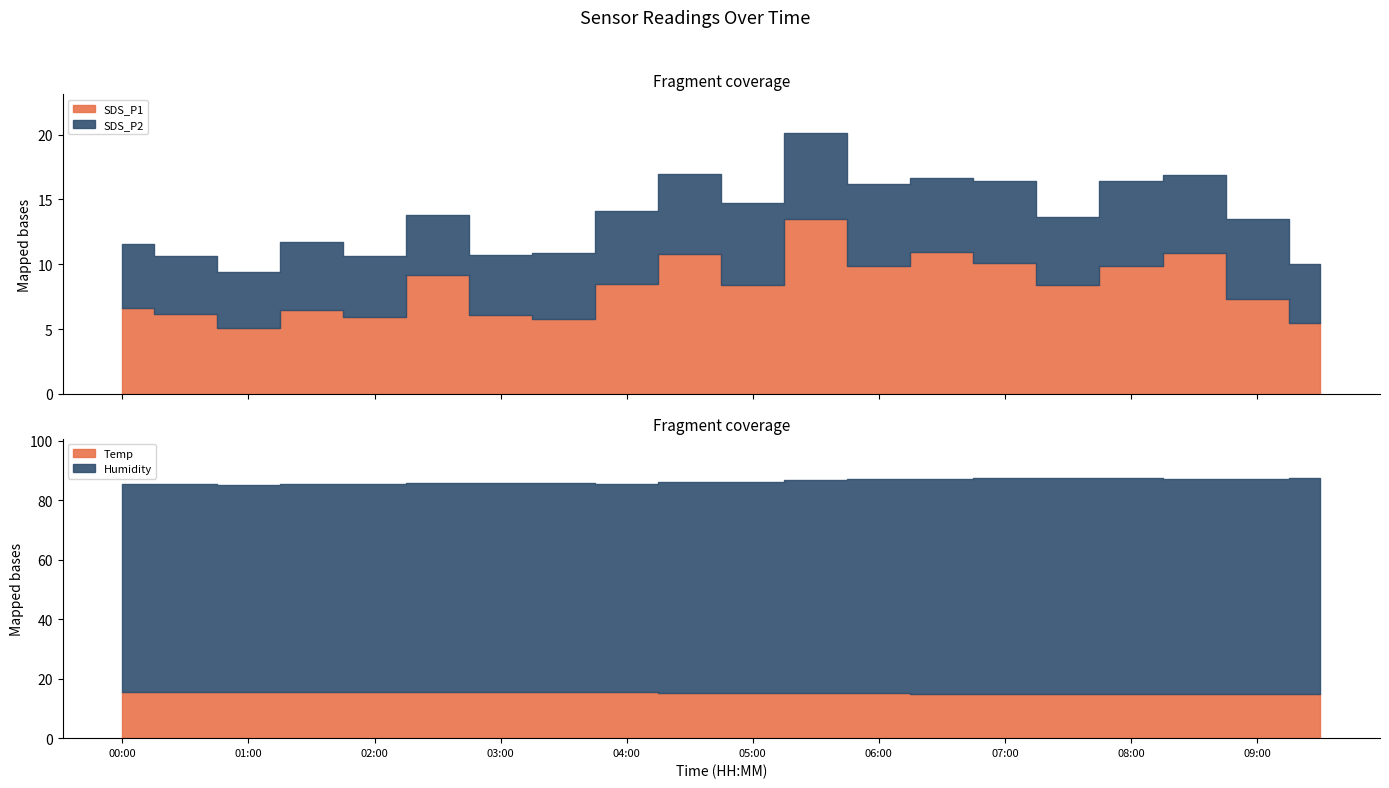

Where is Humidity nearest to the value 71?

05:00